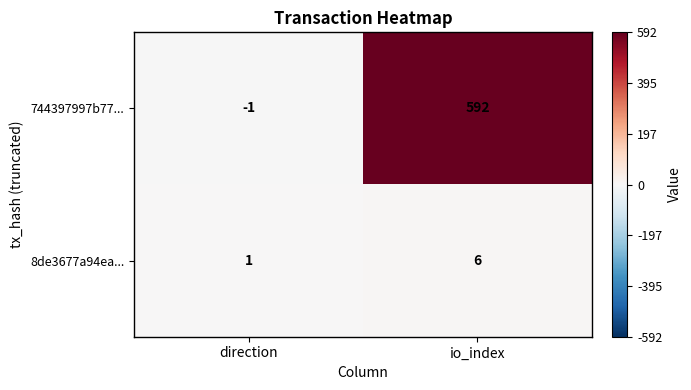

What is the average value of the 8de3677a94ea... series?

4